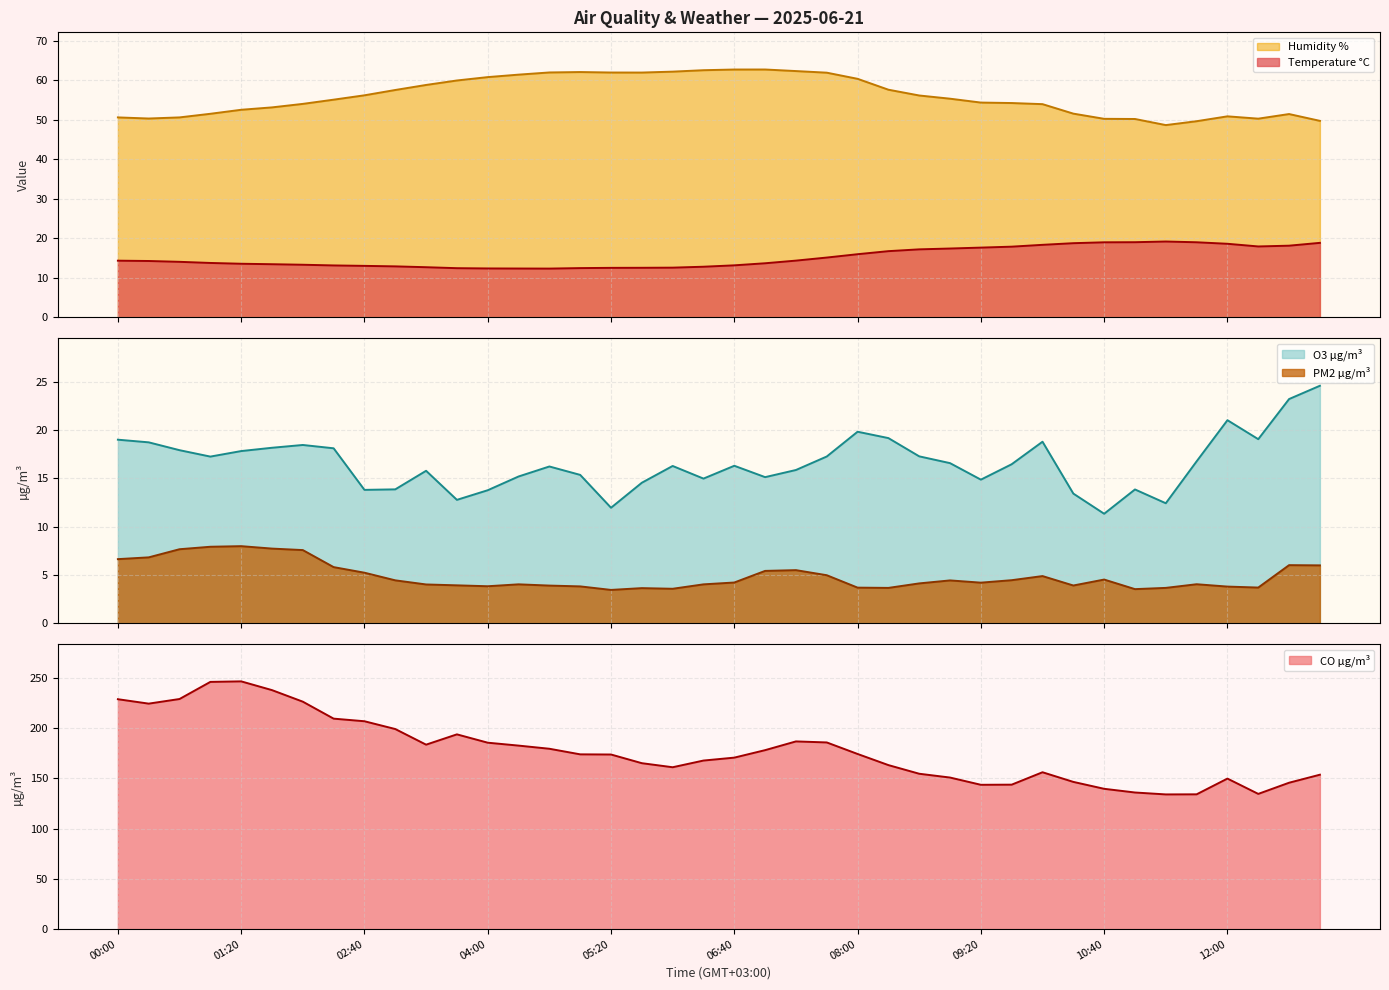

What value does the PM2 µg/m³ series have at 09:40?

4.5